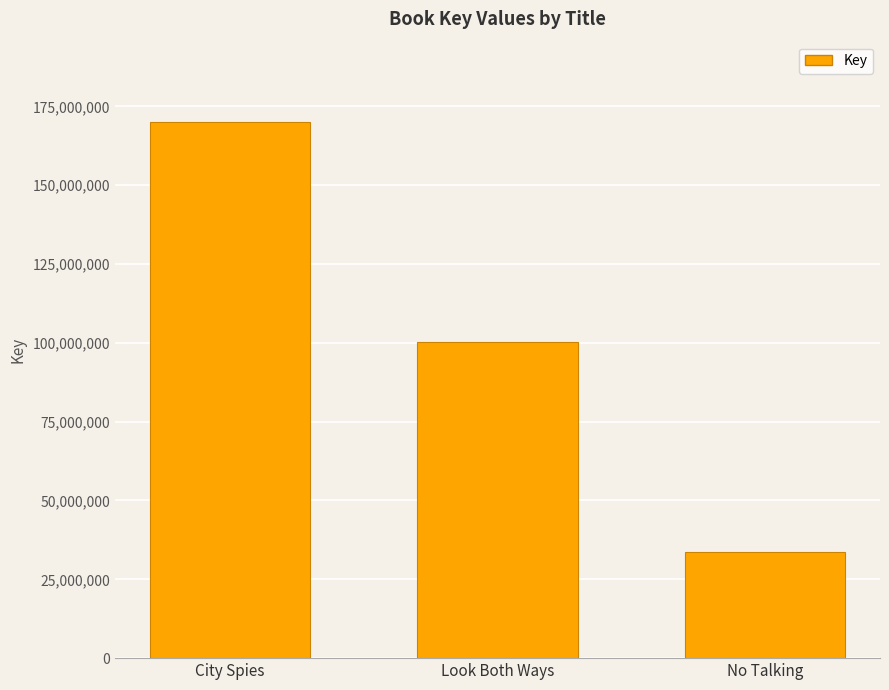

Are the bars grouped side by side (vs. stacked)?

No